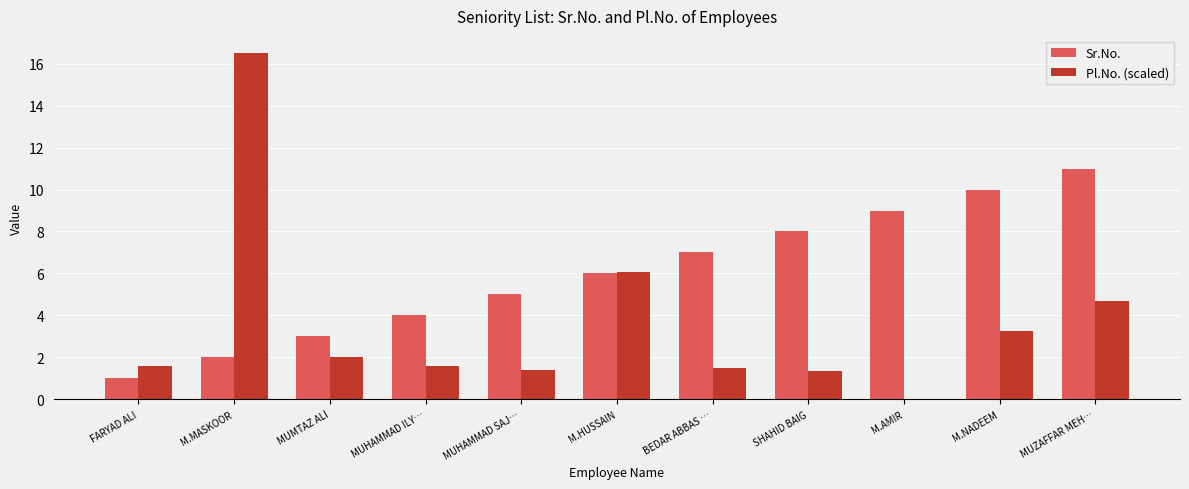

What is the total value across all series at MUZAFFAR MEH…?

15.7